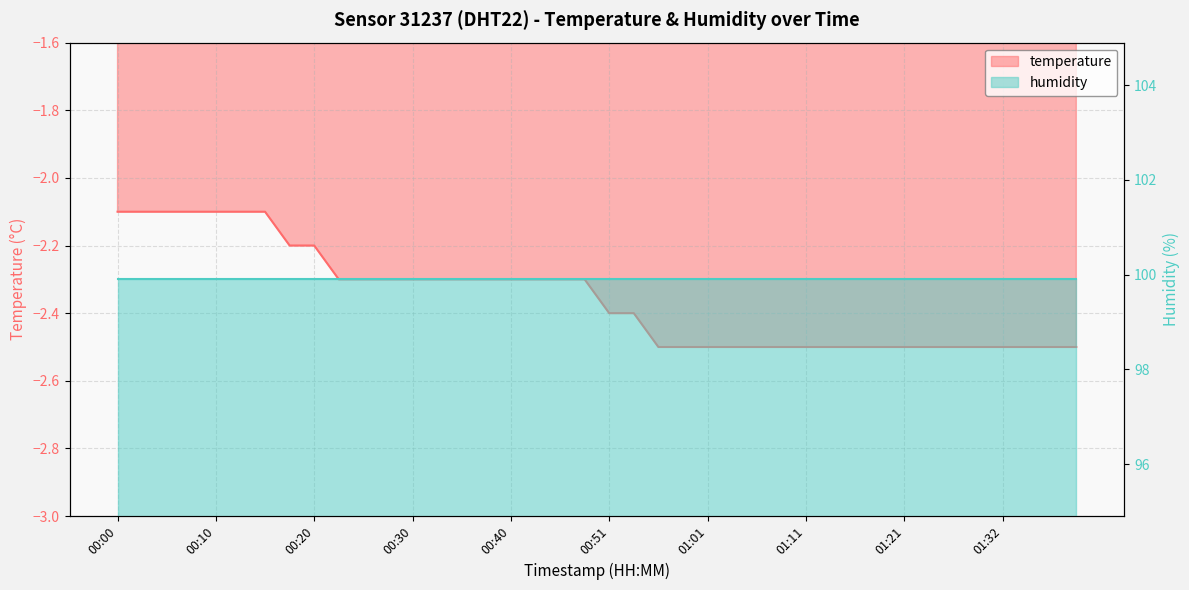

What is the smallest value displayed?

-2.5